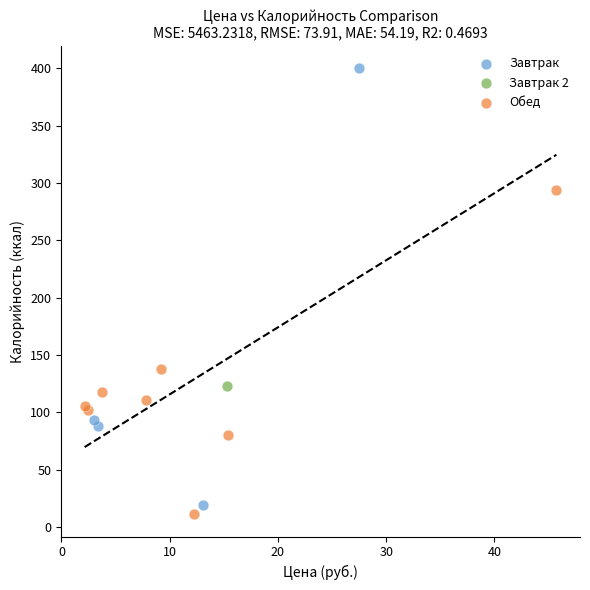

What are all the series names shown in the legend?

Завтрак, Завтрак 2, Обед